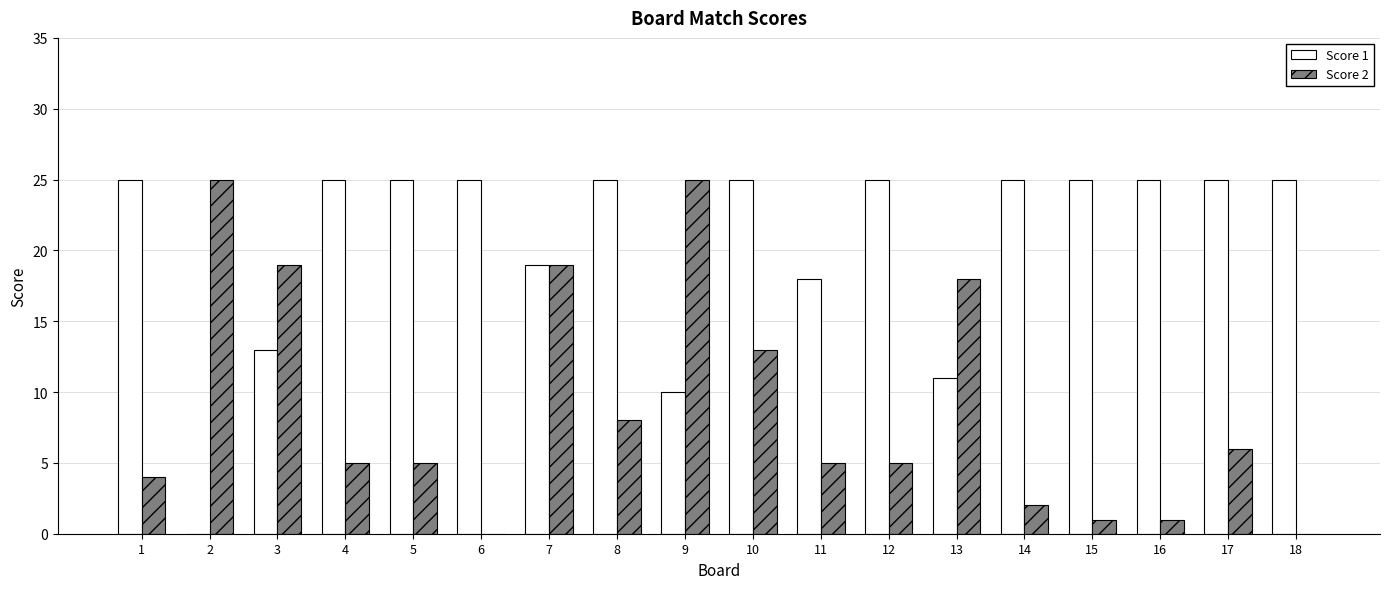

Is the value of Score 2 at 16 greater than the value of Score 1 at 16?

No